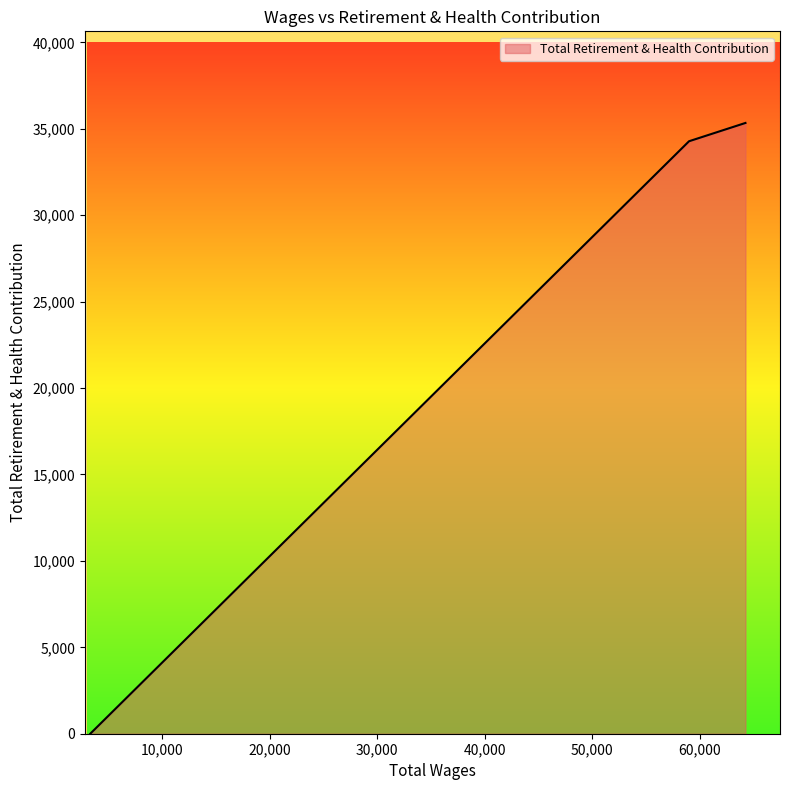

How many positive values are there?

2